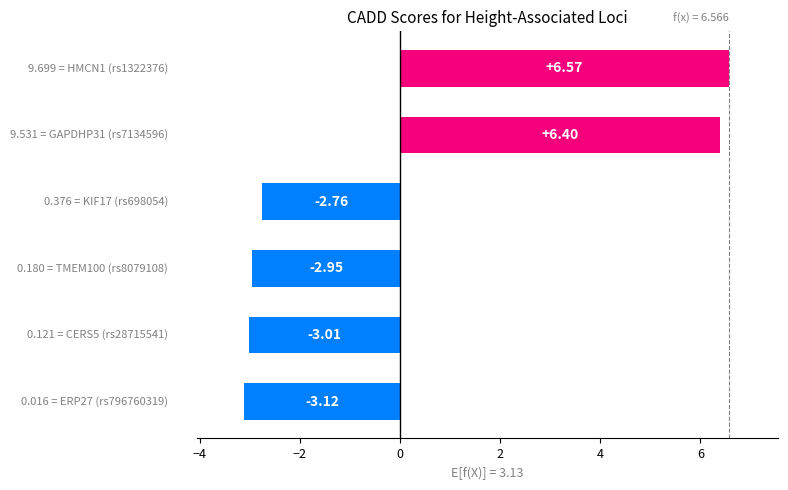

Count the number of categories in the chart.

6